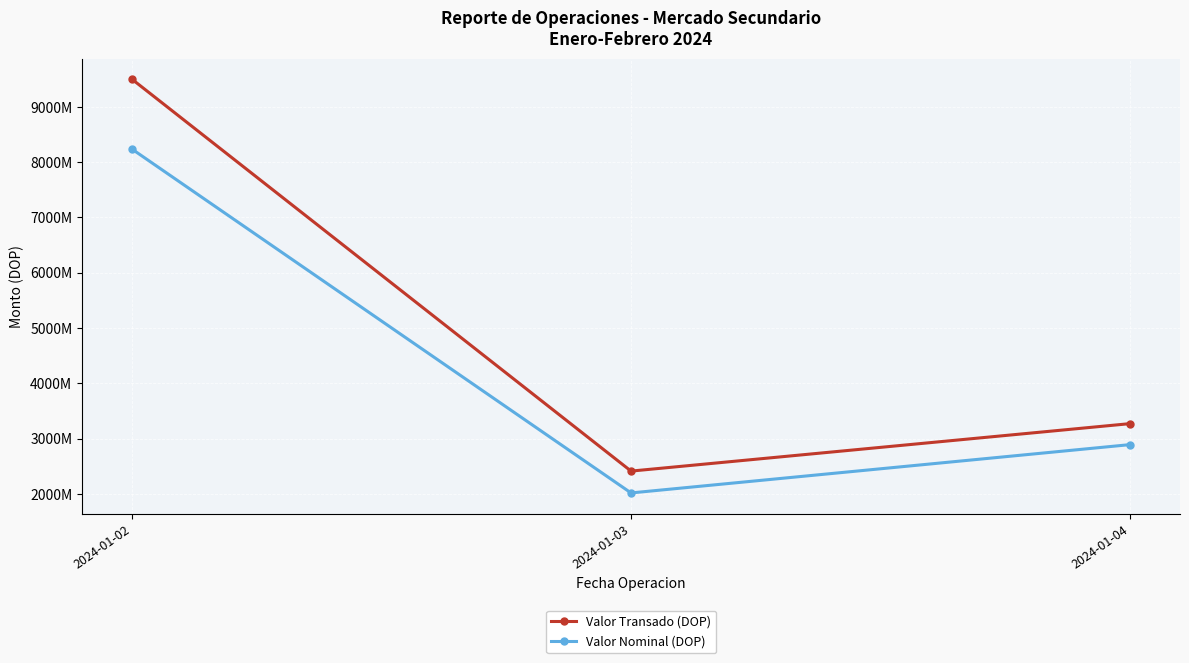

What is the approximate value of Valor Nominal (DOP) at 2024-01-04?

2893580000.0